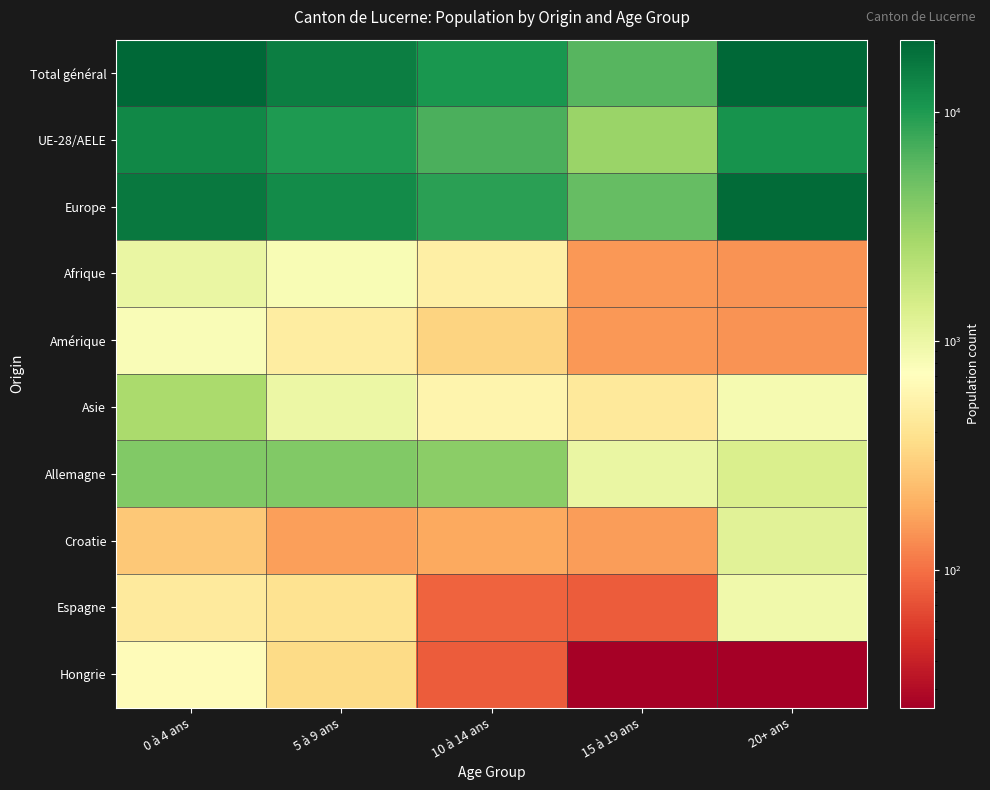

Rank the series by their maximum value, from highest to lowest.

Total général, Europe, UE-28/AELE, Allemagne, Asie, Croatie, Afrique, Espagne, Amérique, Hongrie